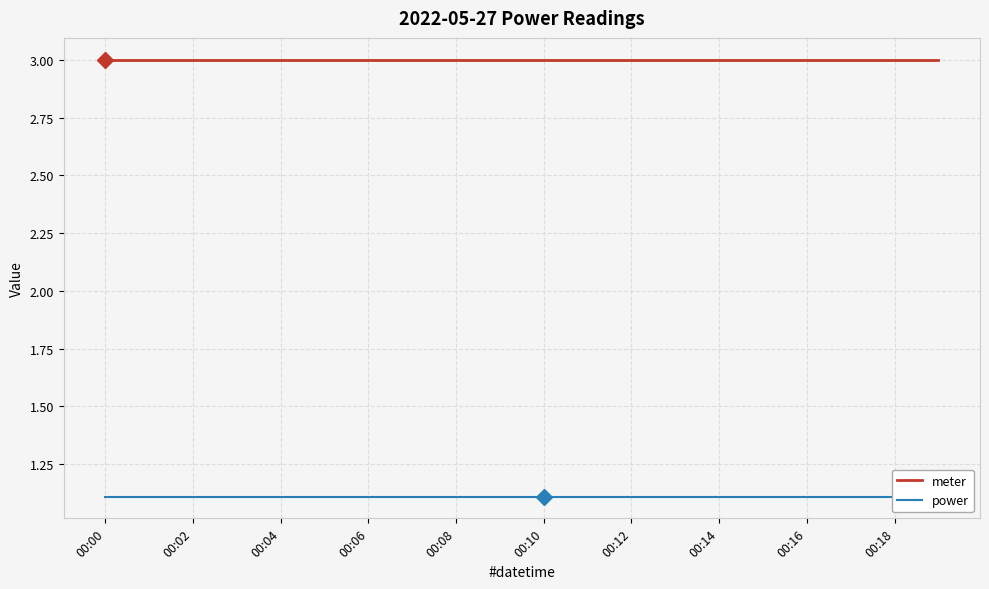

True or false: meter and power intersect in this chart.

False